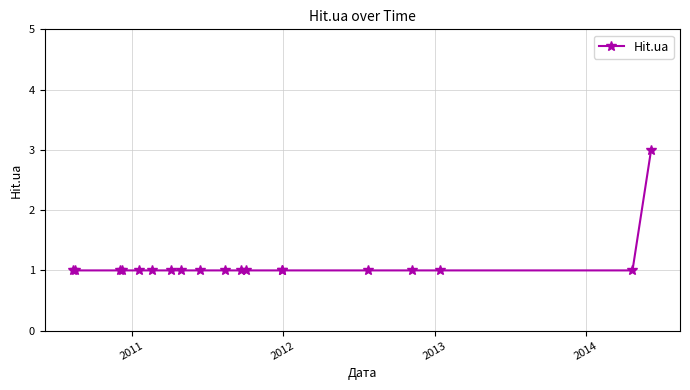

What is the value of the 5th point from the left?

1